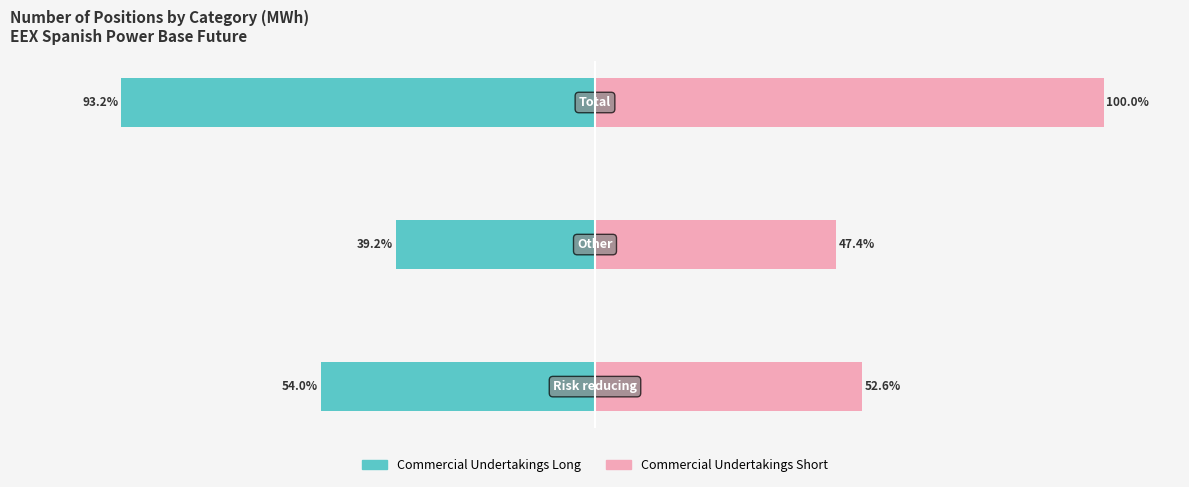

At −50, list the series in order from smallest to largest.

Commercial Undertakings Long, Commercial Undertakings Short